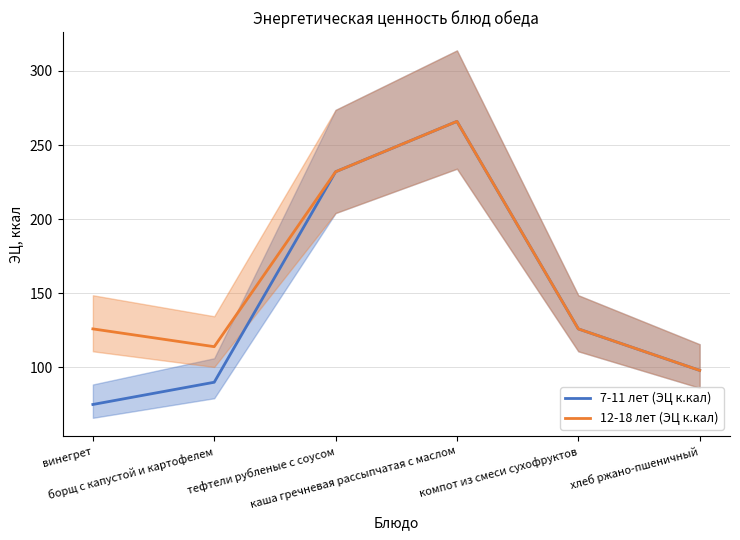

What is the maximum value for 7-11 лет (ЭЦ к.кал)?

266